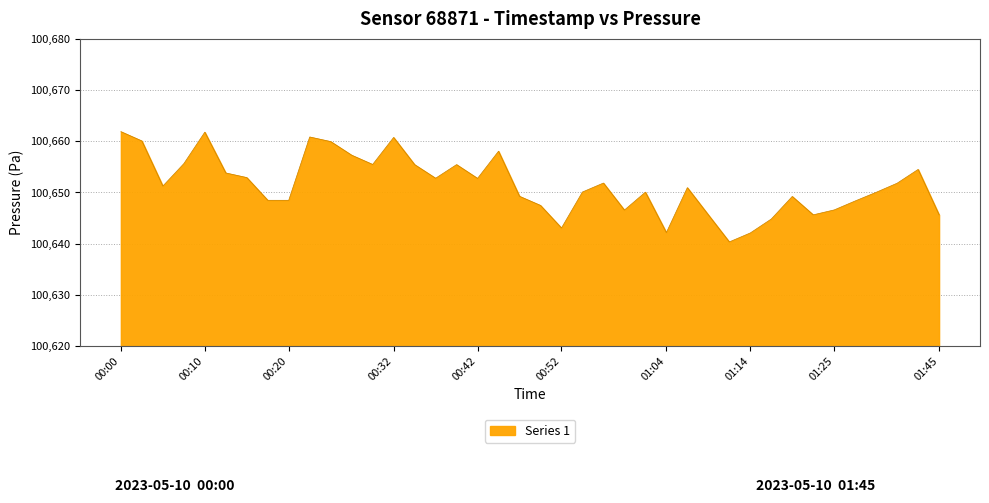

What is the maximum value shown in the chart?

100661.9